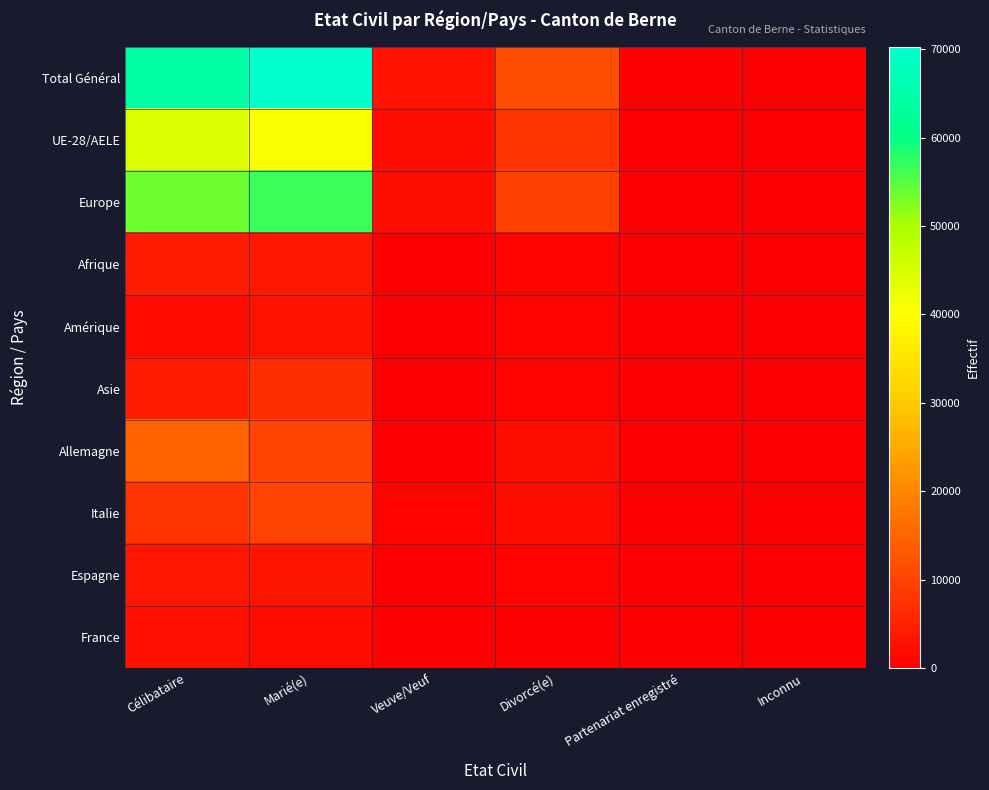

At which category does the chart reach its minimum across all series?

Inconnu